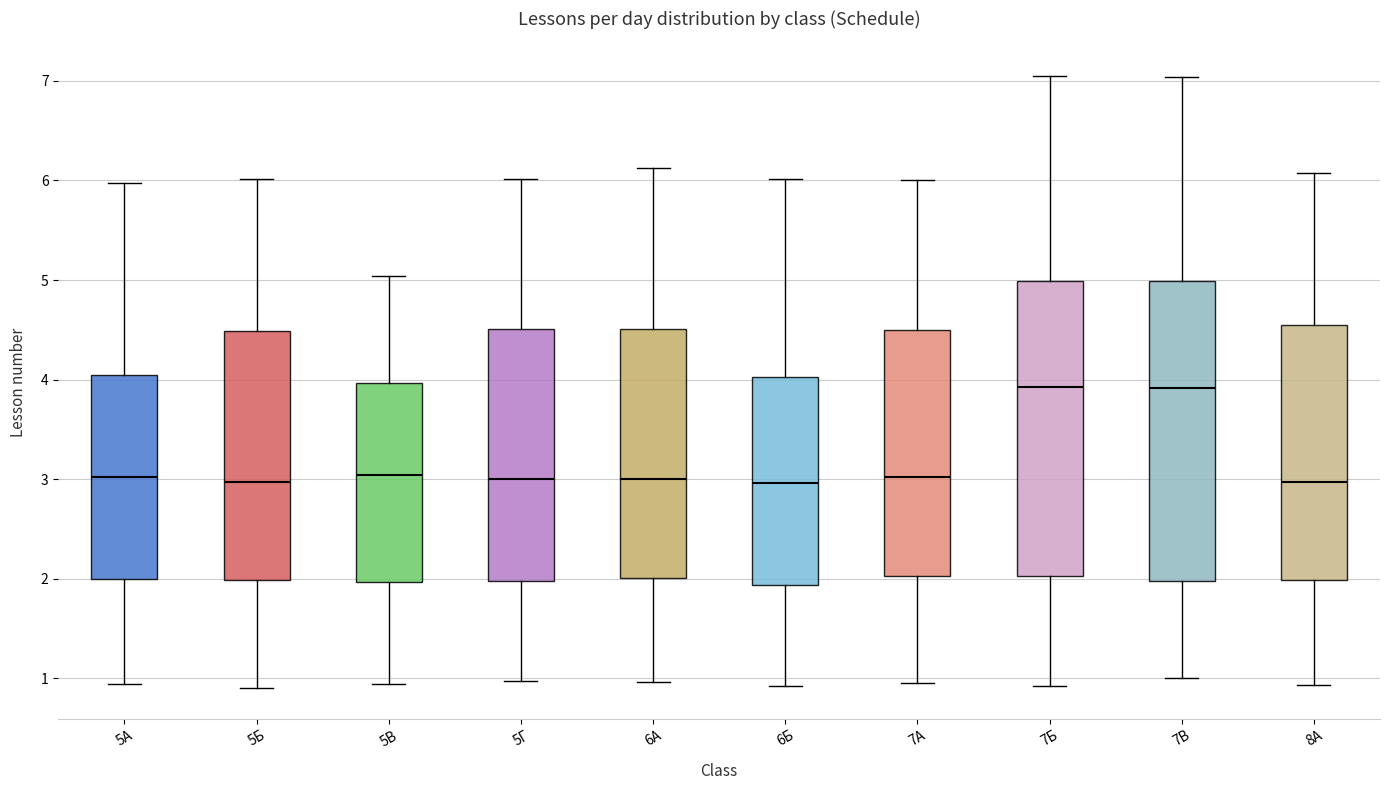

Where does the upper whisker of the box for 6Б end on the y-axis? The values are not printed on the chart, so give them approximately, as read against the axis.

6.0